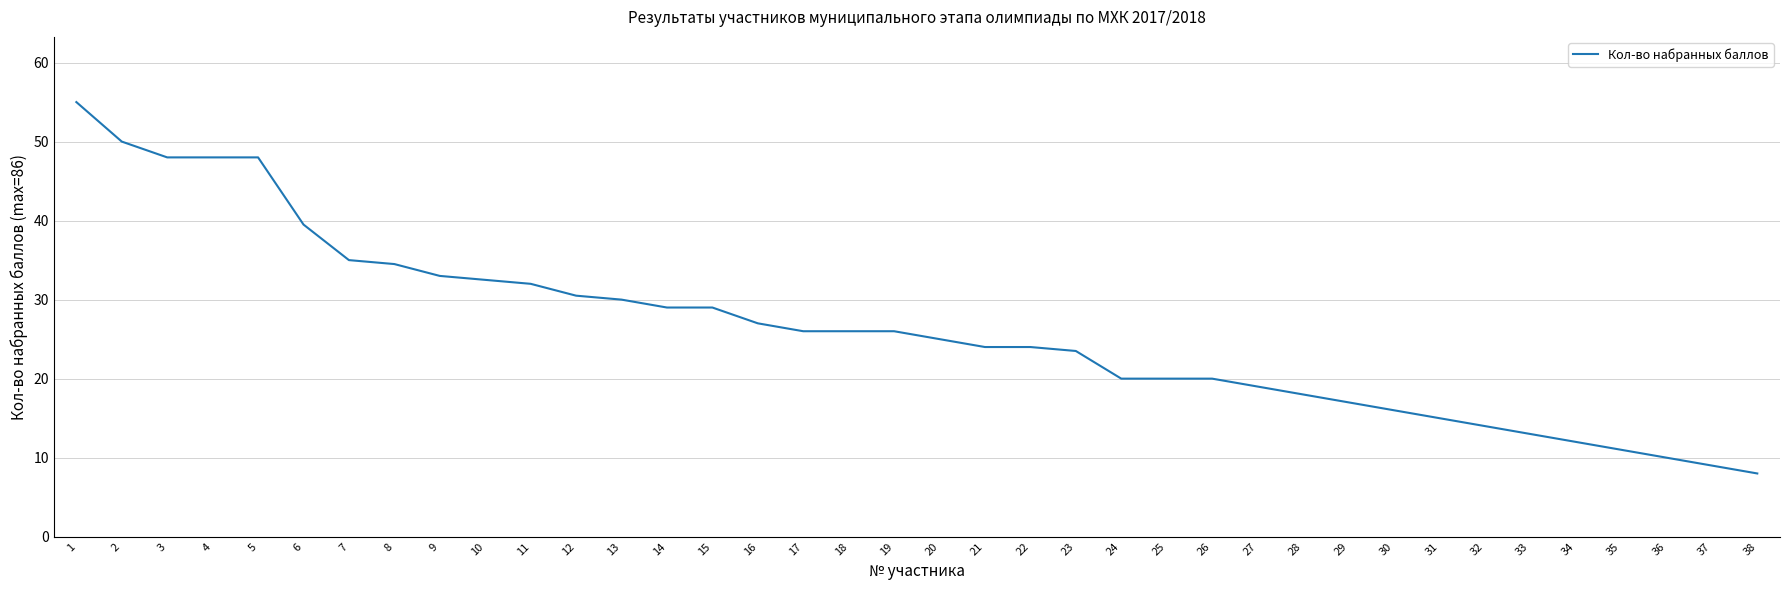

What is the greatest value displayed?

55.0